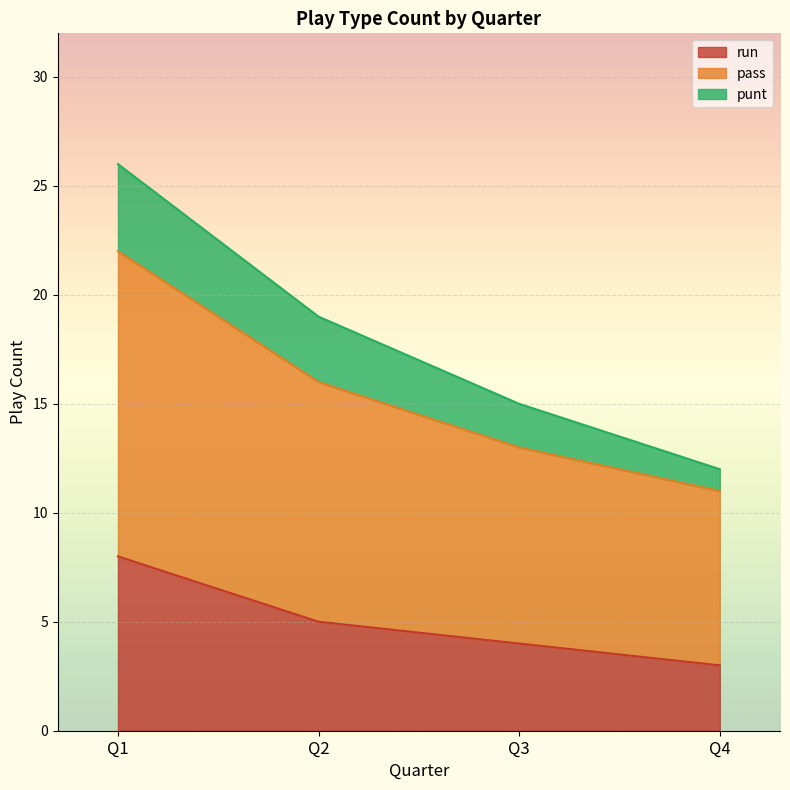

How many lines are shown in the chart?

3